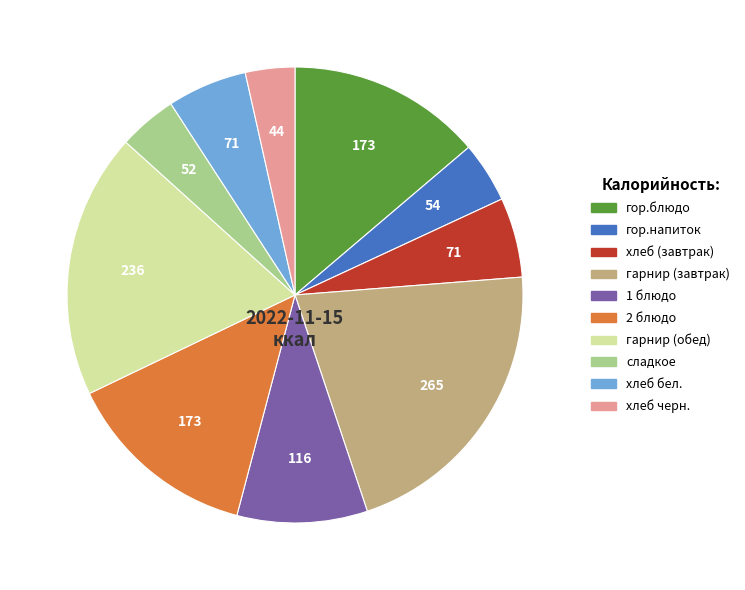

Which category has the biggest portion of the pie?

гарнир (завтрак)